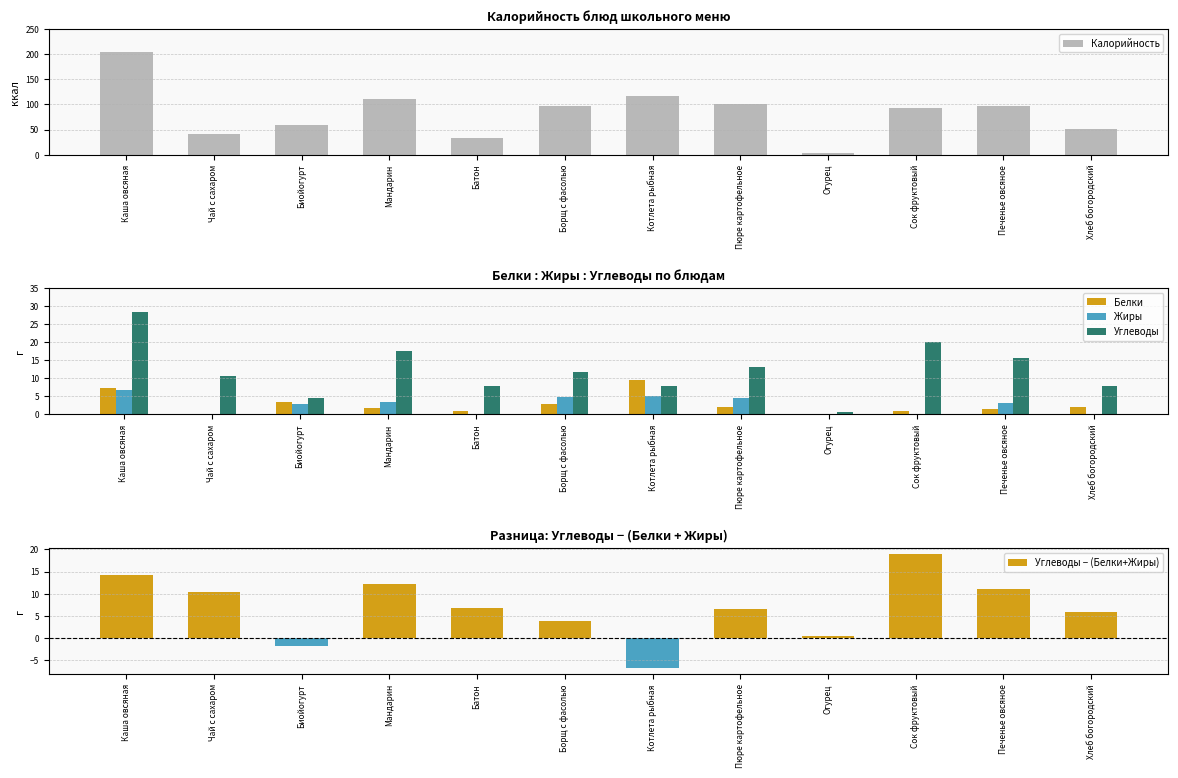

Which series has the largest total across all categories?

Калорийность